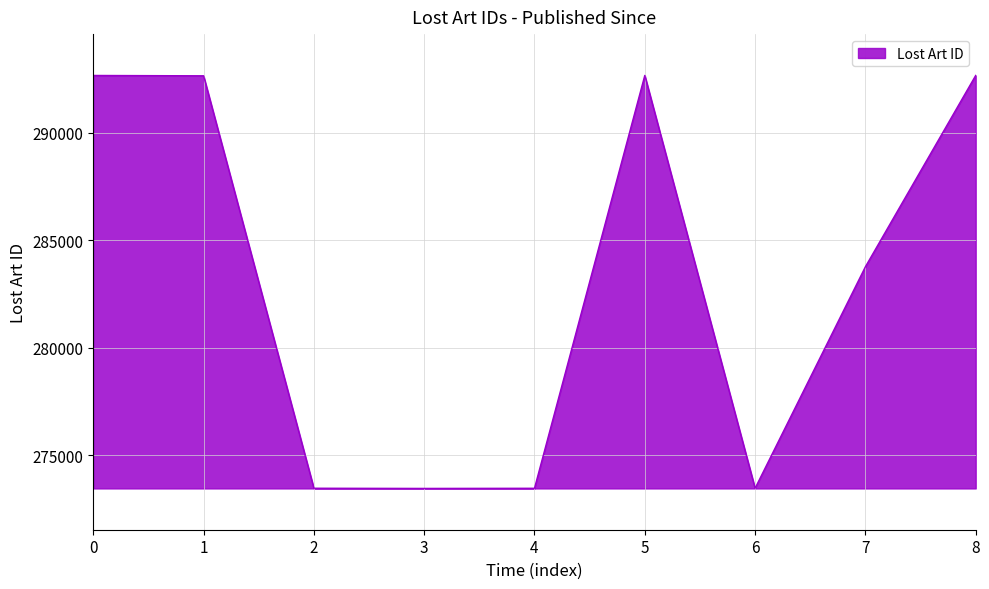

How many lines are shown in the chart?

1